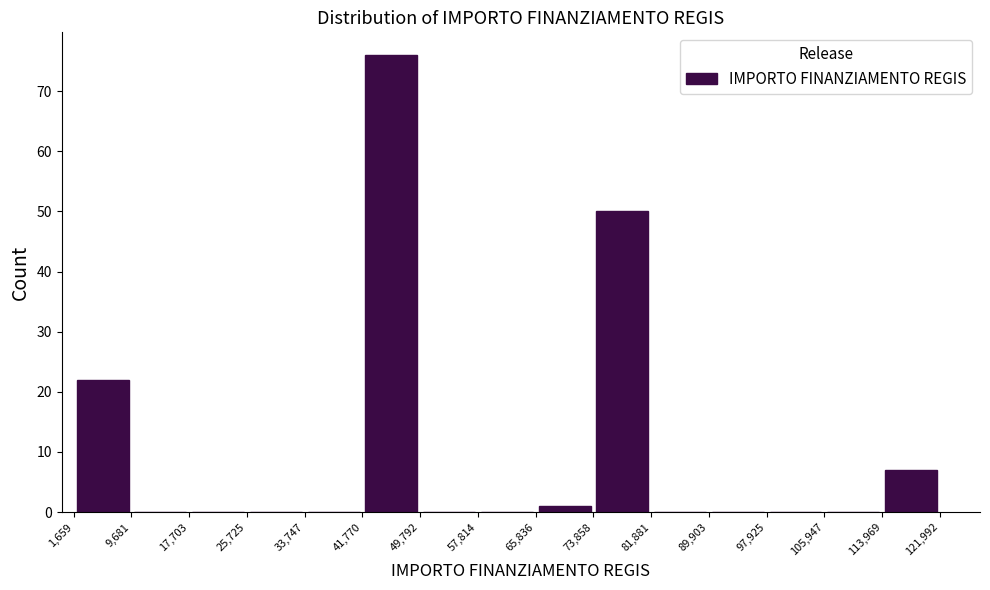

What is the height of the bar covering 73,858 to 81,881 on the x-axis? The values are not printed on the chart, so give them approximately, as read against the axis.

50